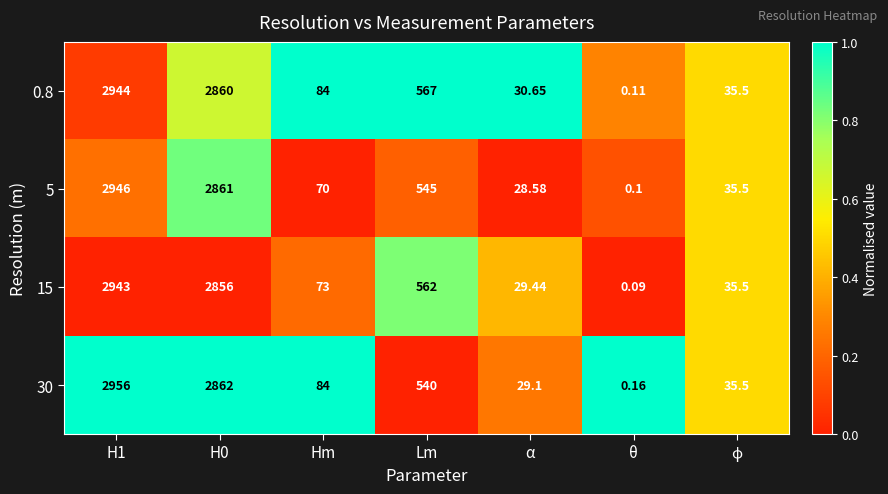

At which label is 0.8 closest to 1472?

Lm